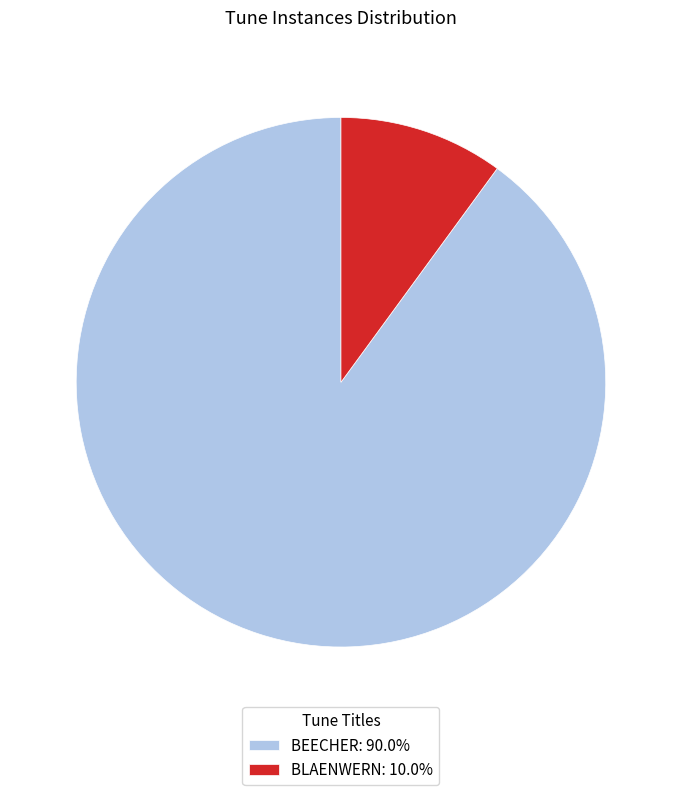

What is the majority slice?

BEECHER